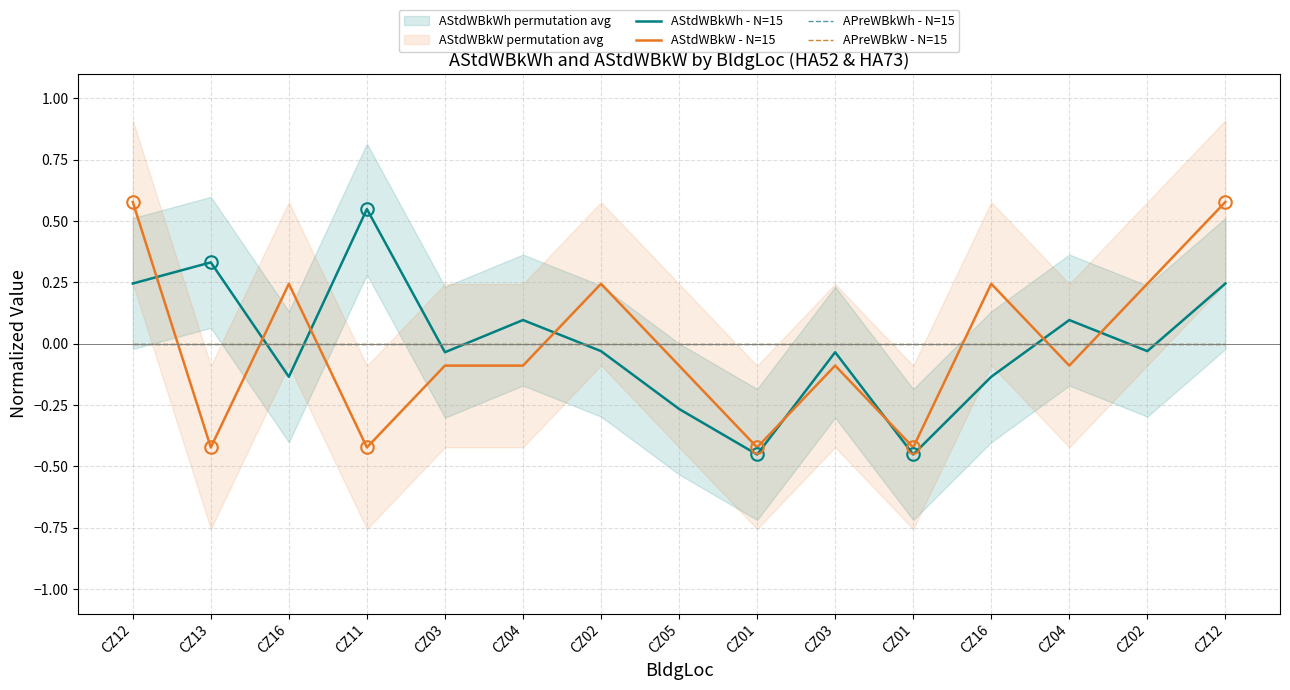

Reading right to left, transcribe all the data shown in this chart.

AStdWBkWh - N=15: 0.2	-0.0	0.1	-0.1	-0.5	-0.0	-0.5	-0.3	-0.0	0.1	-0.0	0.5	-0.1	0.3	0.2
AStdWBkW - N=15: 0.6	0.2	-0.1	0.2	-0.4	-0.1	-0.4	-0.1	0.2	-0.1	-0.1	-0.4	0.2	-0.4	0.6
APreWBkWh - N=15: 0.0	0.0	0.0	0.0	0.0	0.0	0.0	0.0	0.0	0.0	0.0	0.0	0.0	0.0	0.0
APreWBkW - N=15: 0.0	0.0	0.0	0.0	0.0	0.0	0.0	0.0	0.0	0.0	0.0	0.0	0.0	0.0	0.0